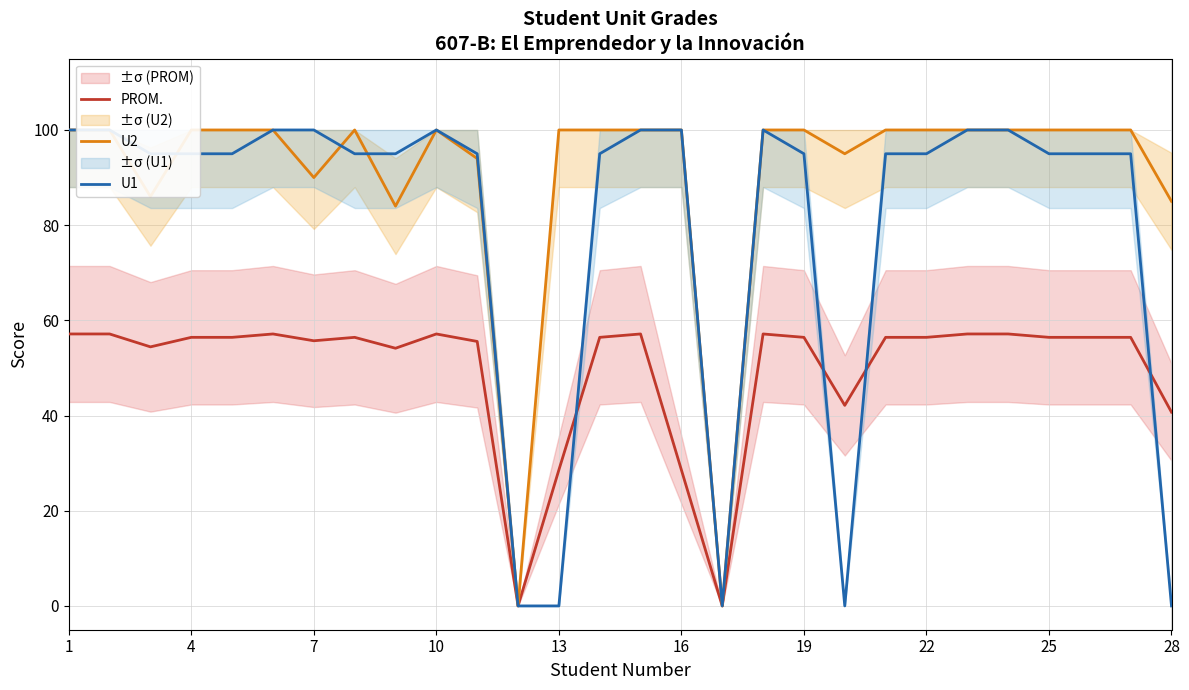

Count the number of data series in this chart.

3